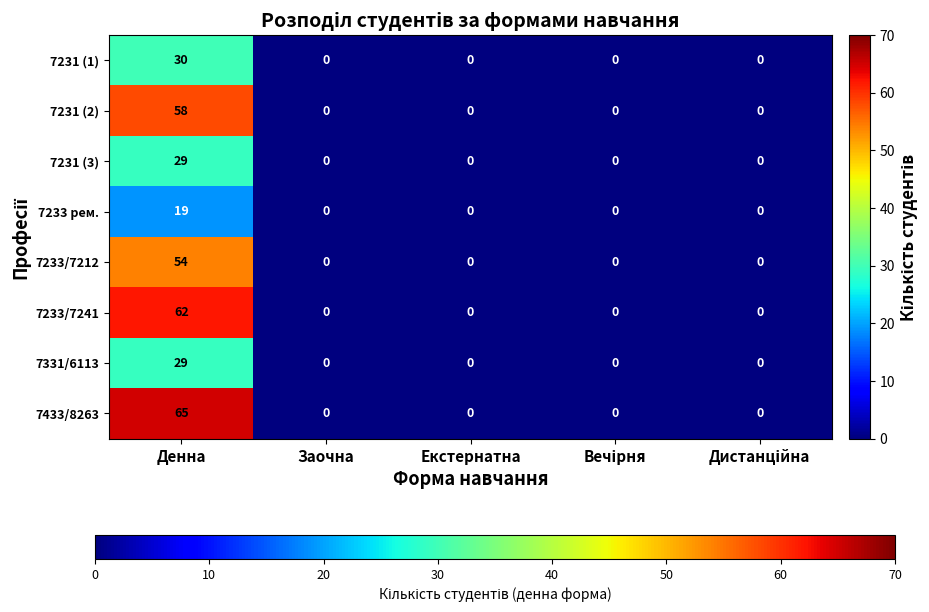

Is it true that 7233/7241 equals 62 at Денна?

True